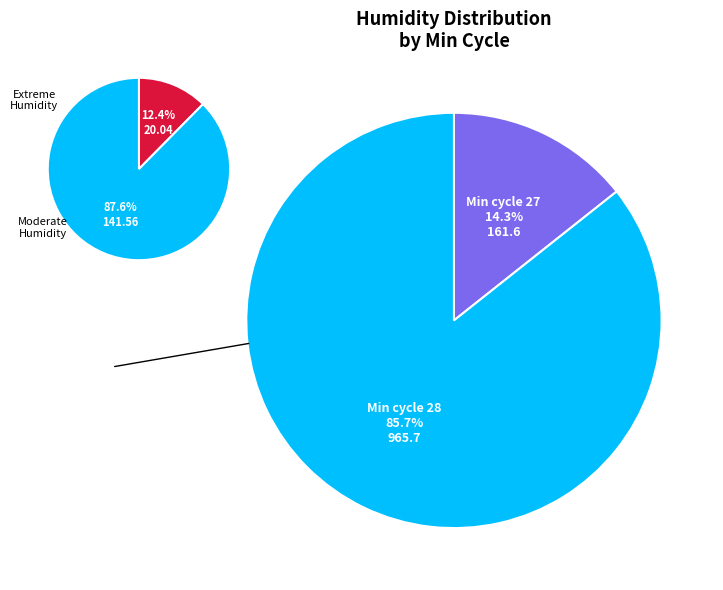

Is 27 the majority of the pie?

No